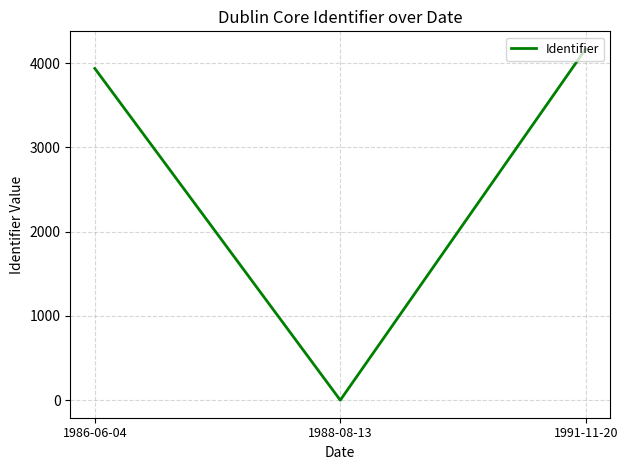

How many distinct data groups are displayed?

1